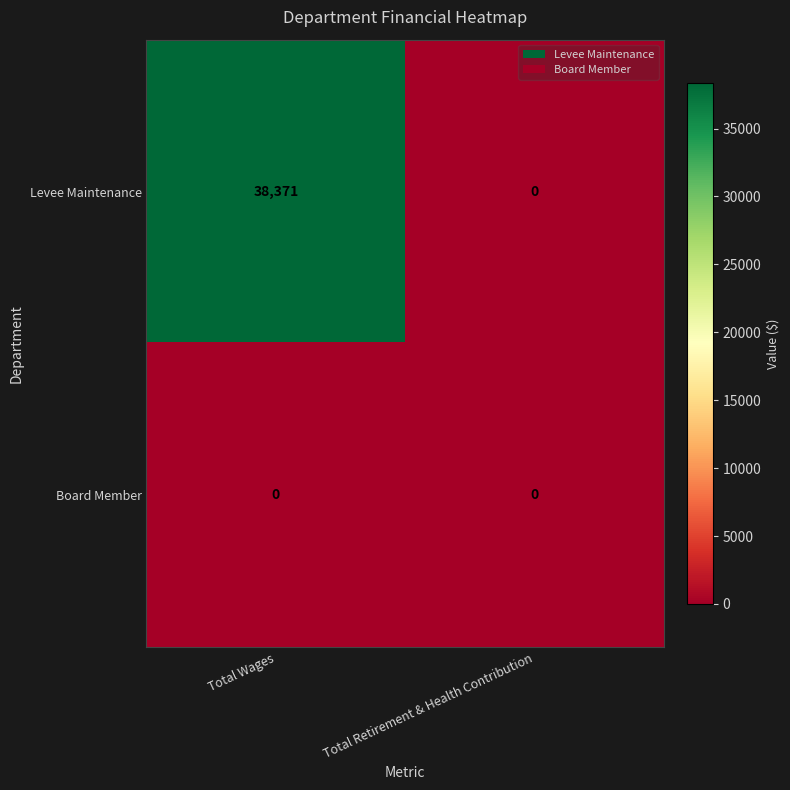

Reading right to left, extract all data points from this chart.

Levee Maintenance: Total Retirement & Health Contribution=0	Total Wages=38371
Board Member: Total Retirement & Health Contribution=0	Total Wages=0